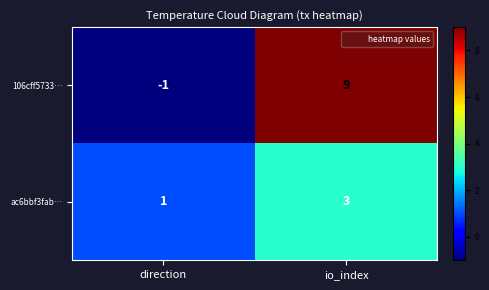

Count the number of data series in this chart.

2